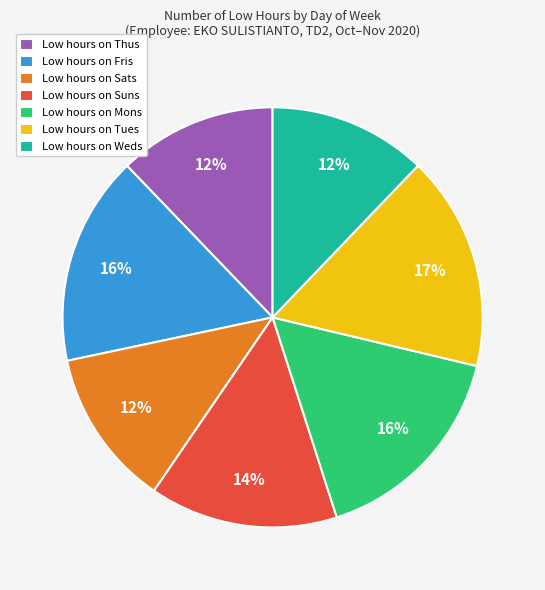

The Low hours on Sats slice represents 19% of the pie. True or false?

False